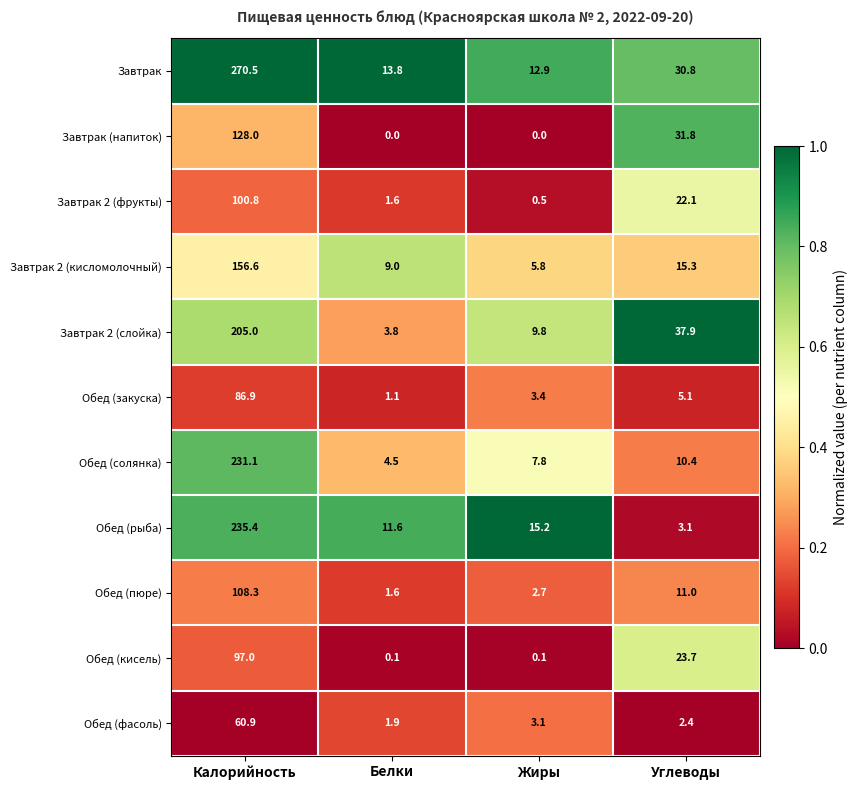

Which category has the lowest value in the Обед (фасоль) series?

Белки